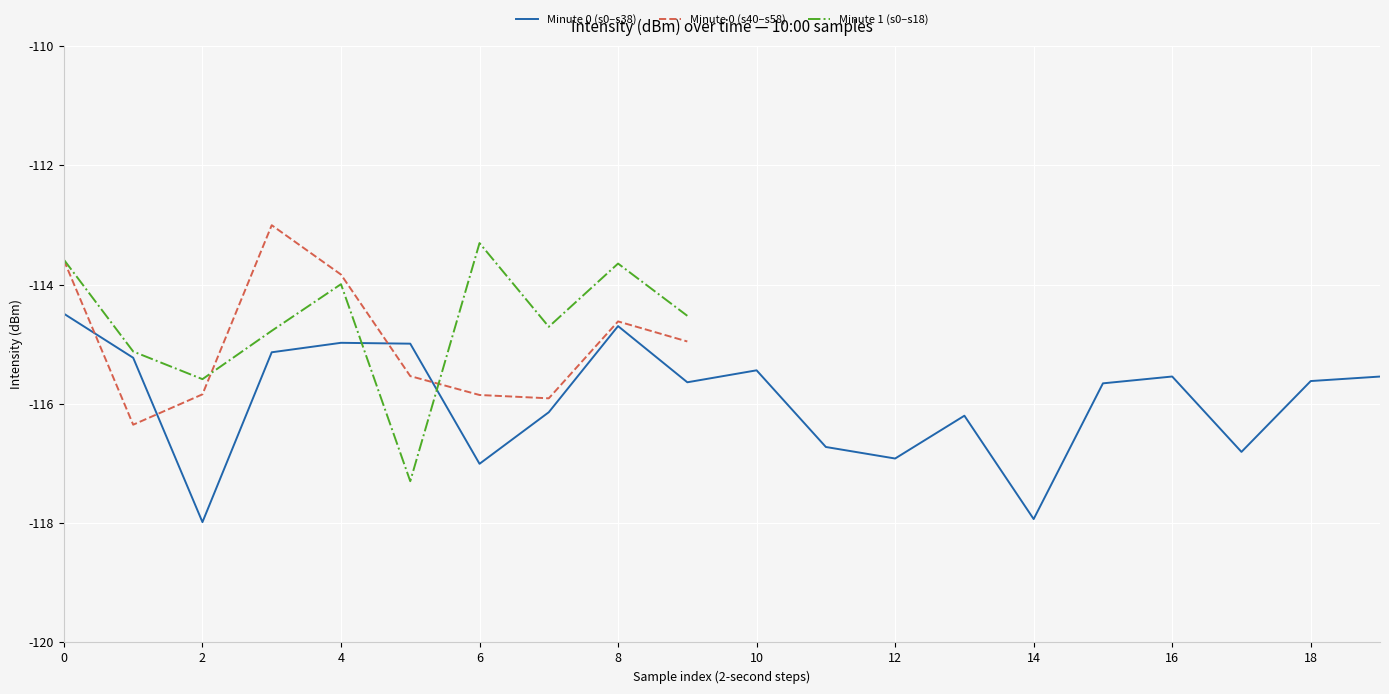

The value of Minute 0 (s0–s38) at 12 is -116.9. True or false?

True